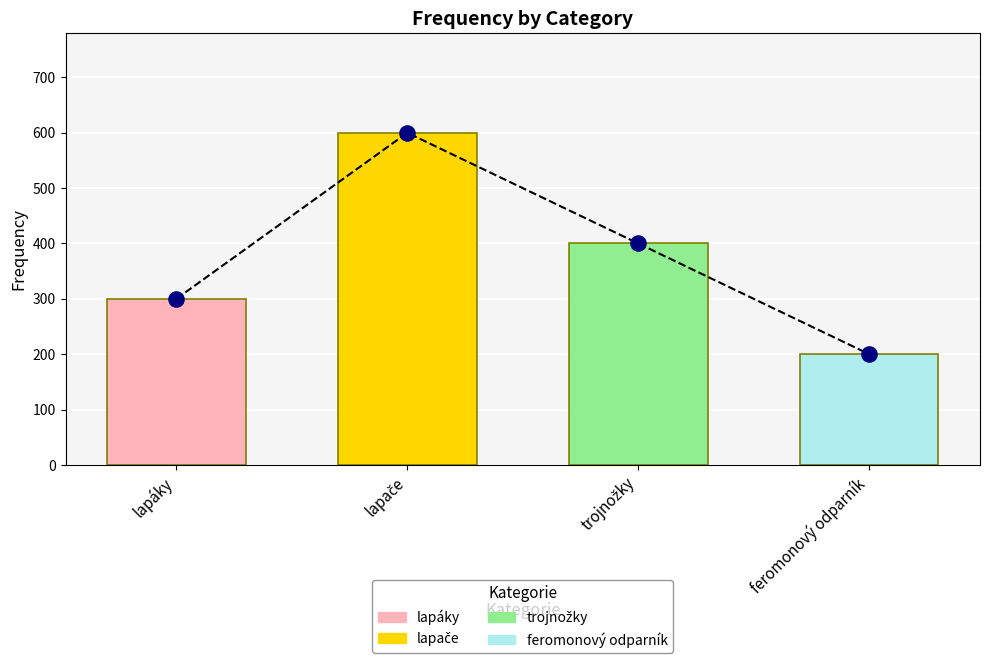

What is the change in value from lapáky to trojnožky?

+100